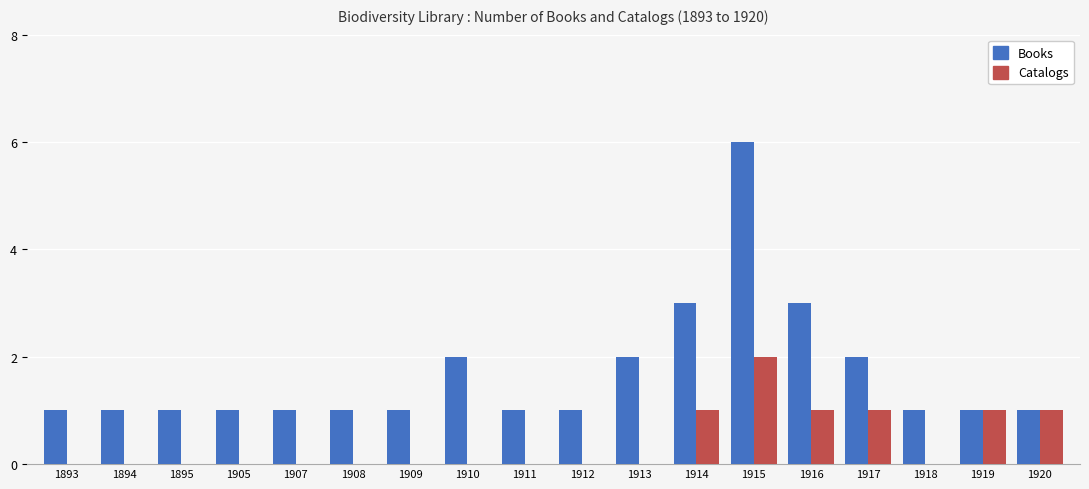

Is it true that Books equals 1 at 1908?

True